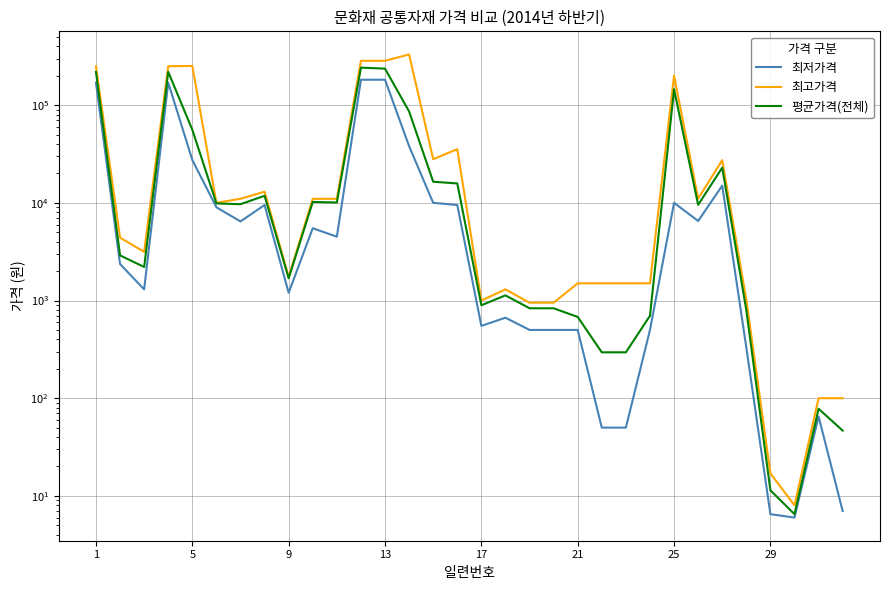

Which series changed the most between 5 and 29?

최고가격